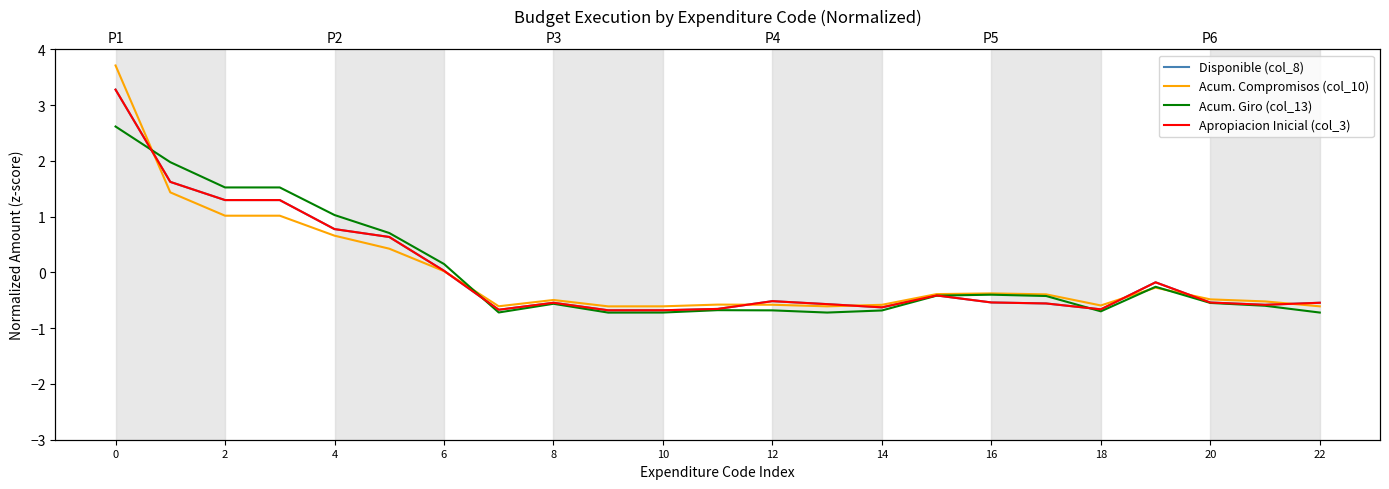

How many lines are shown in the chart?

4